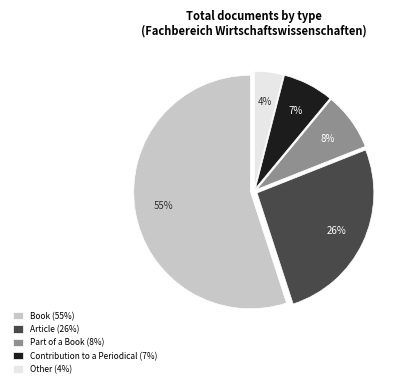

To the nearest percent, what is the average slice percentage?

20%